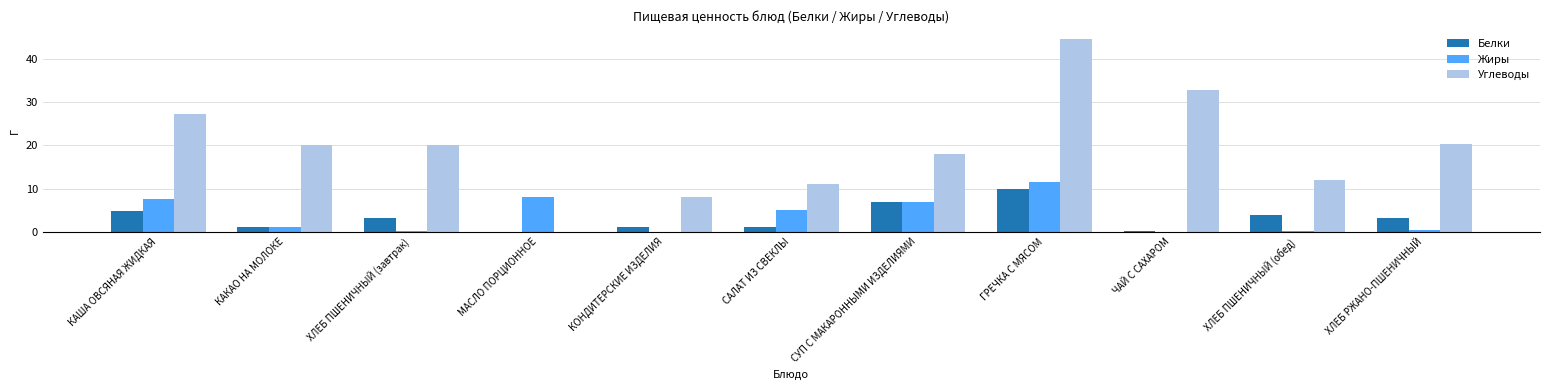

At which category is the sum across all series the highest?

ГРЕЧКА С МЯСОМ